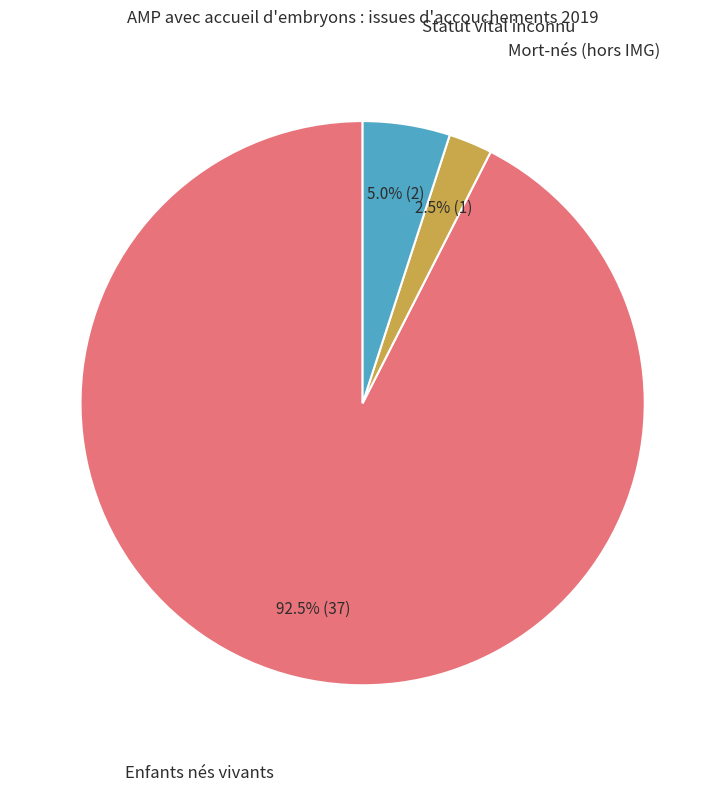

Is there any slice that represents more than half of the pie?

Yes